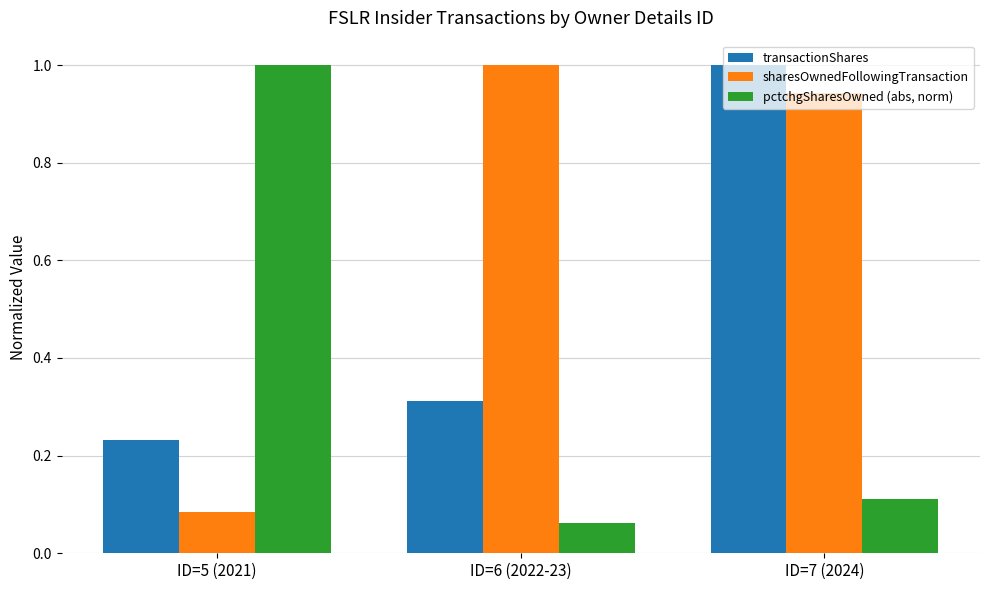

How many bars are there in each group?

3